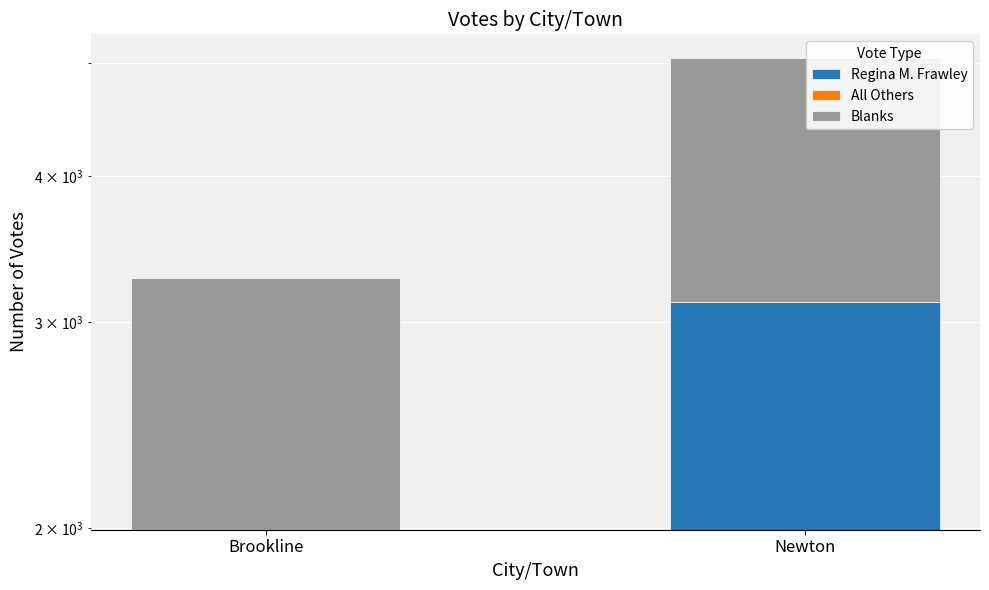

What is the label of the 2nd bar from the right?

Brookline